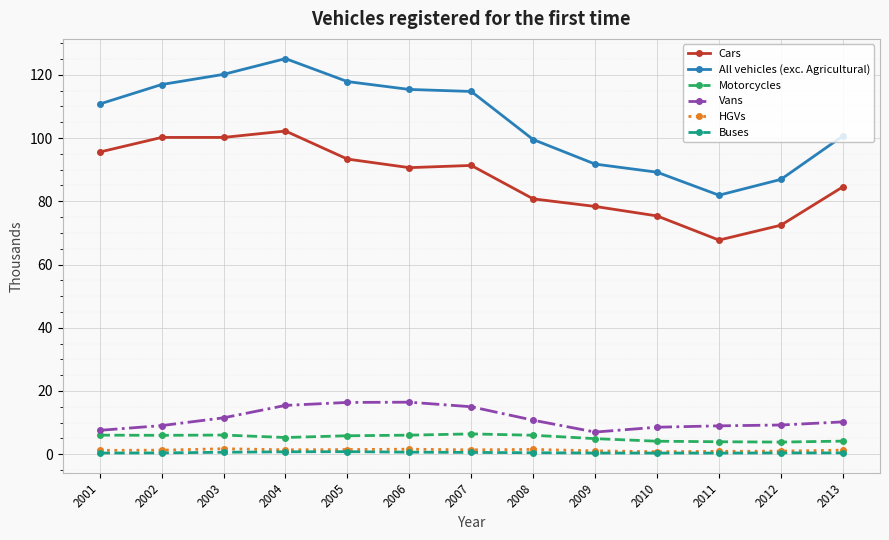

What is the value of the All vehicles (exc. Agricultural) point at the 7th from the left?

114.7